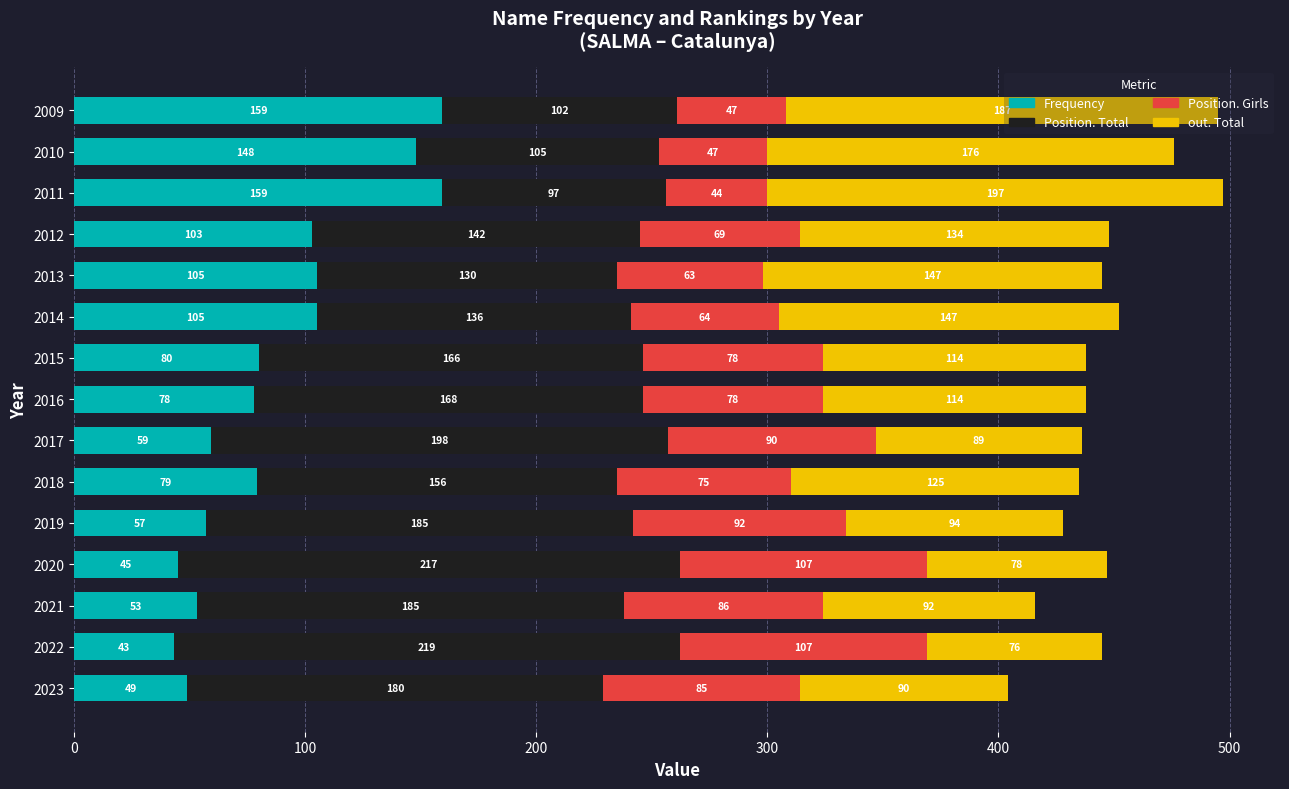

The value of Frequency at 2017 is 37. True or false?

False